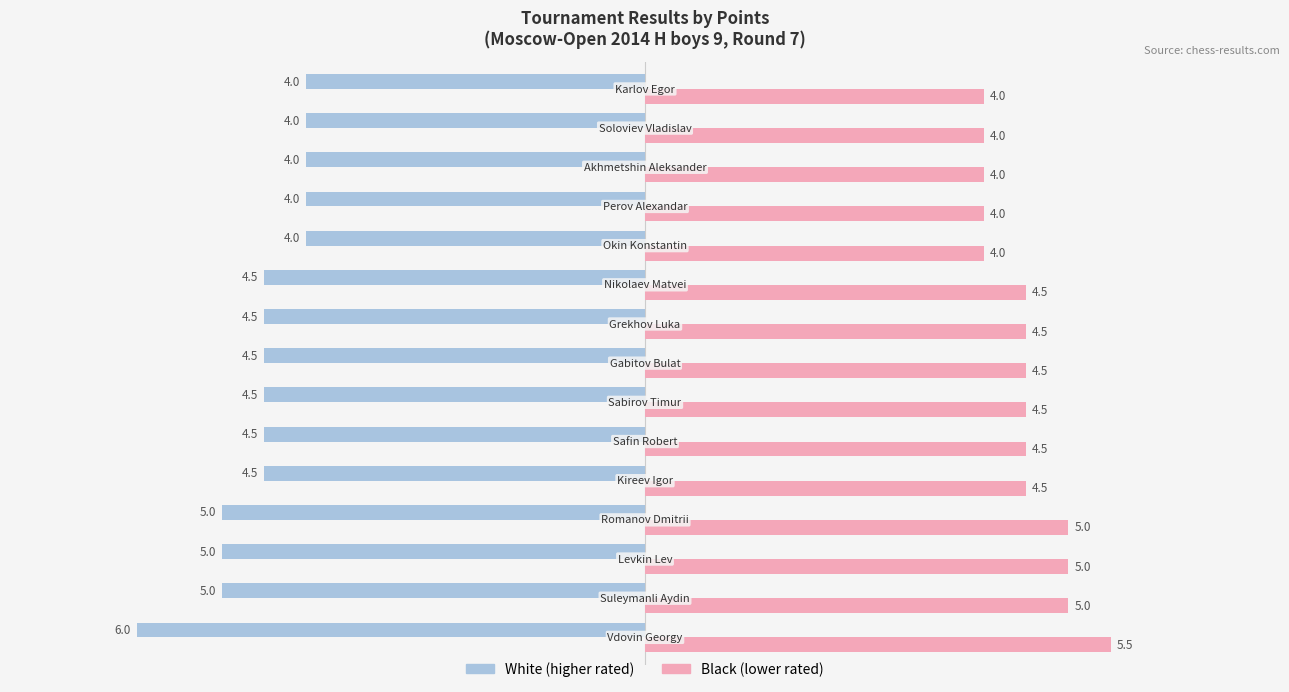

What is the maximum value shown in the chart?

5.5